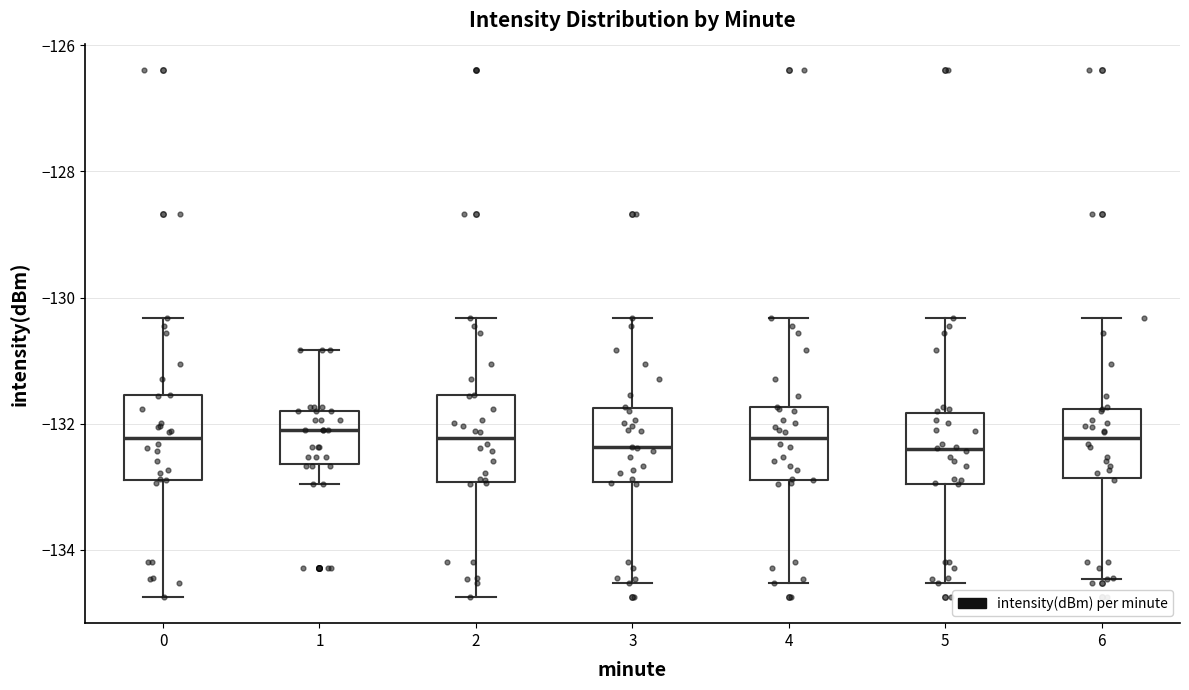

Reading left to right, transcribe this box plot: for each box, give where its median line is, the range the box spans, and where its two whiskers end, as read against the y-axis. The values are not printed on the chart, so give them approximately, as read against the axis.

0: median -132.2, box -132.8 to -131.6, whiskers -134.8 to -130.4
1: median -132.2, box -132.6 to -131.8, whiskers -133.0 to -130.8
2: median -132.2, box -133.0 to -131.6, whiskers -134.8 to -130.4
3: median -132.4, box -133.0 to -131.8, whiskers -134.6 to -130.4
4: median -132.2, box -132.8 to -131.8, whiskers -134.6 to -130.4
5: median -132.4, box -133.0 to -131.8, whiskers -134.6 to -130.4
6: median -132.2, box -132.8 to -131.8, whiskers -134.4 to -130.4